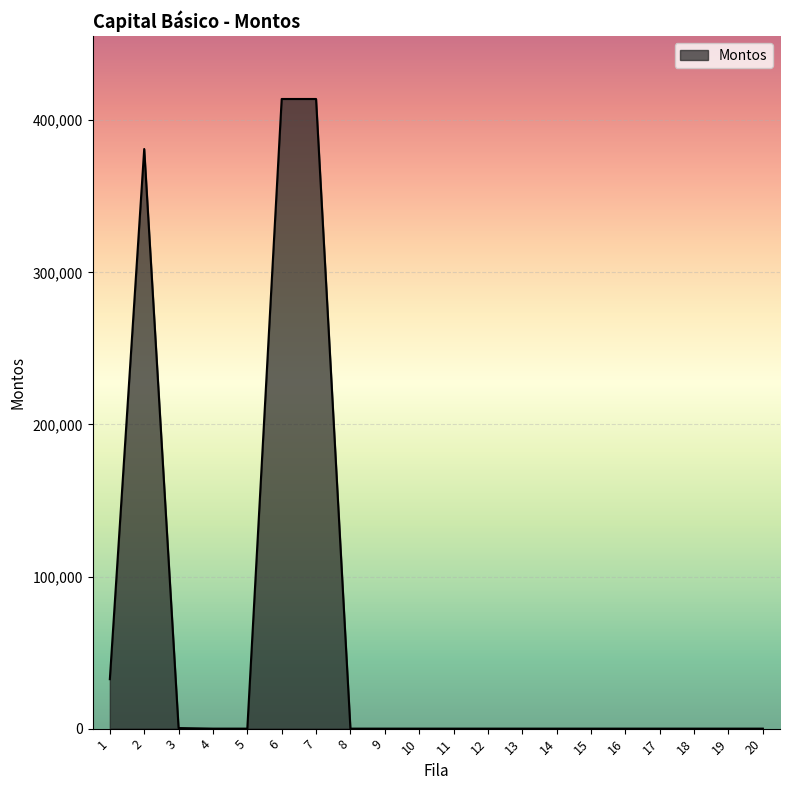

Is it true that the value at 7 is 114939?

False